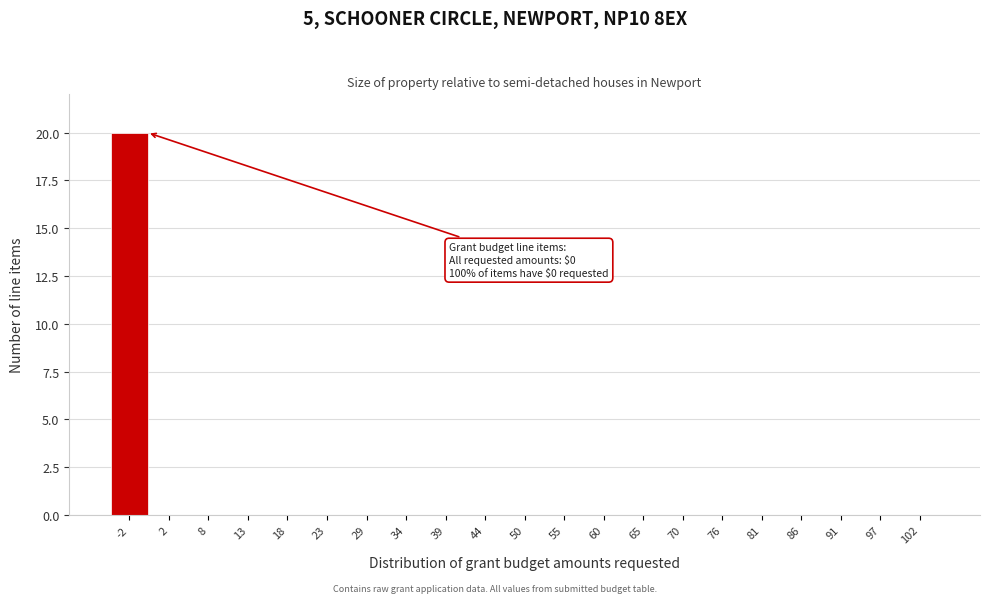

Which range on the x-axis has the tallest bar?

-5 to 0